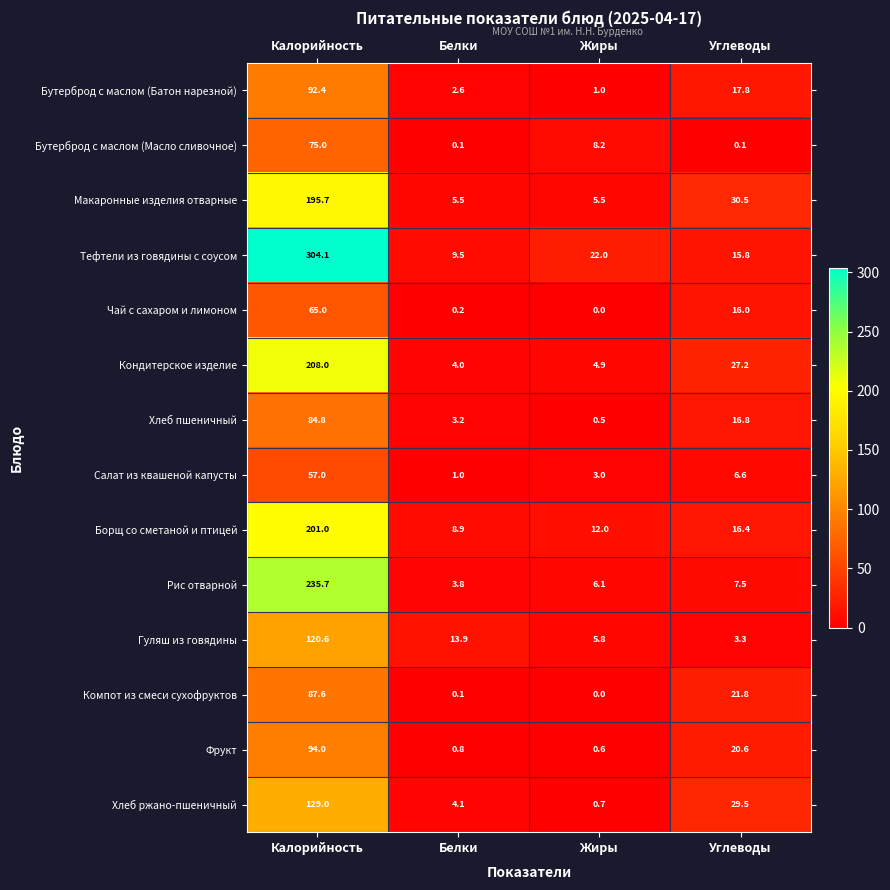

Which category has the highest value in the Макаронные изделия отварные series?

Калорийность